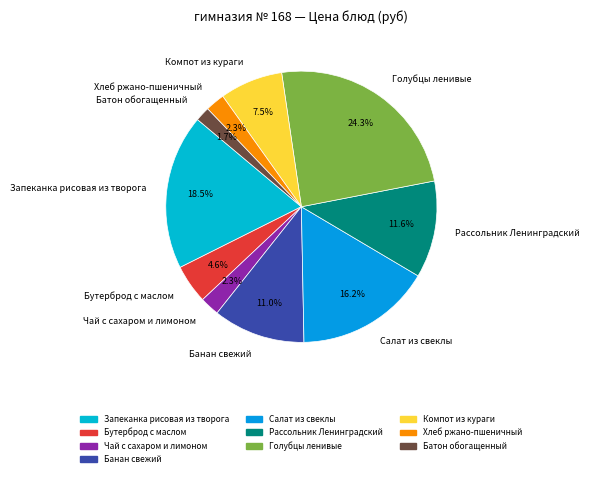

Which slice is the largest?

Голубцы ленивые